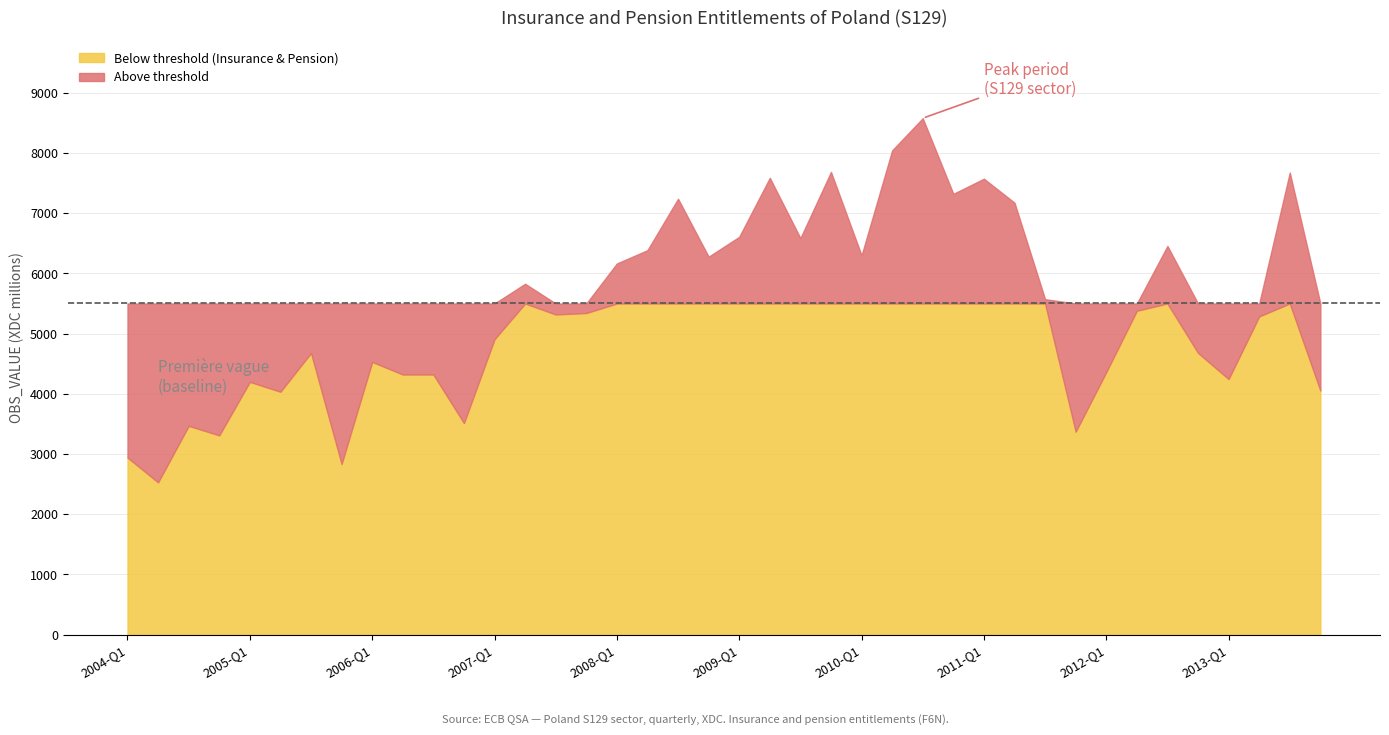

Reading right to left, list all the values displayed in this chart.

4053.9	7674.8	5285.8	4245.8	4679.0	6455.8	5379.8	4360.8	3370.8	5571.7	7174.8	7572.8	7321.8	8577.8	8043.8	6299.8	7685.8	6585.8	7587.8	6607.8	6277.9	7239.9	6385.9	6164.8	5341.9	5317.9	5827.8	4907.8	3513.9	4320.9	4320.9	4529.7	2833.8	4677.9	4034.0	4199.0	3310.0	3468.0	2528.9	2941.0